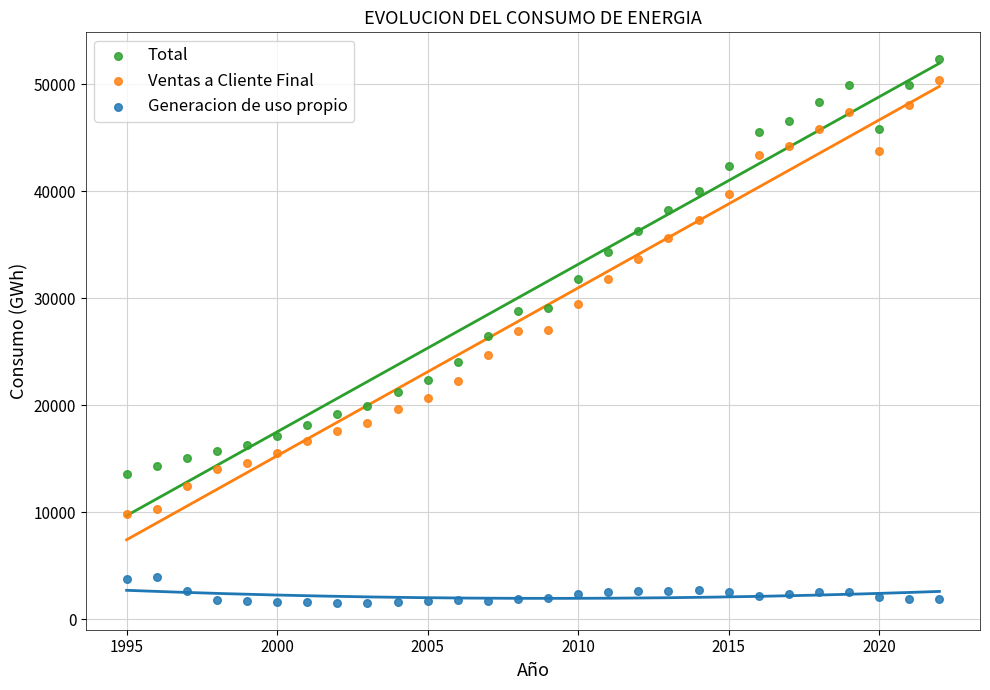

What is the X range (max minus min) for the scatter plot?

27.0